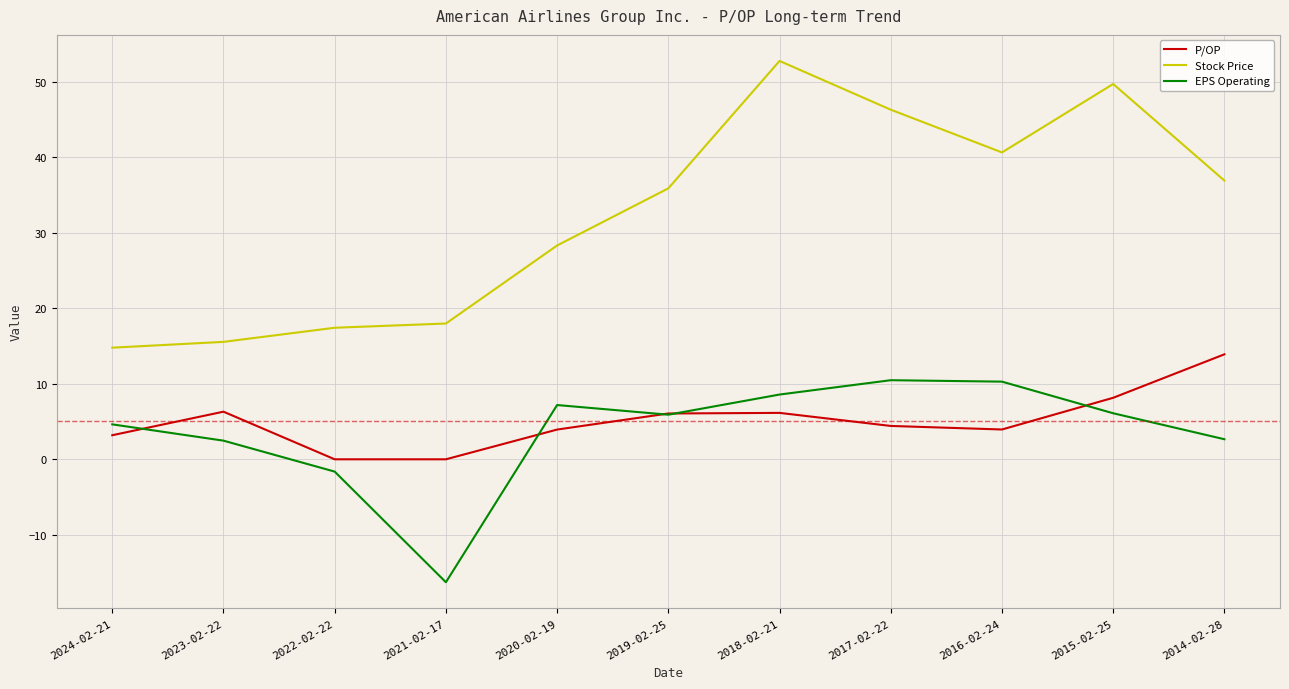

What position from the right is 2015-02-25?

2